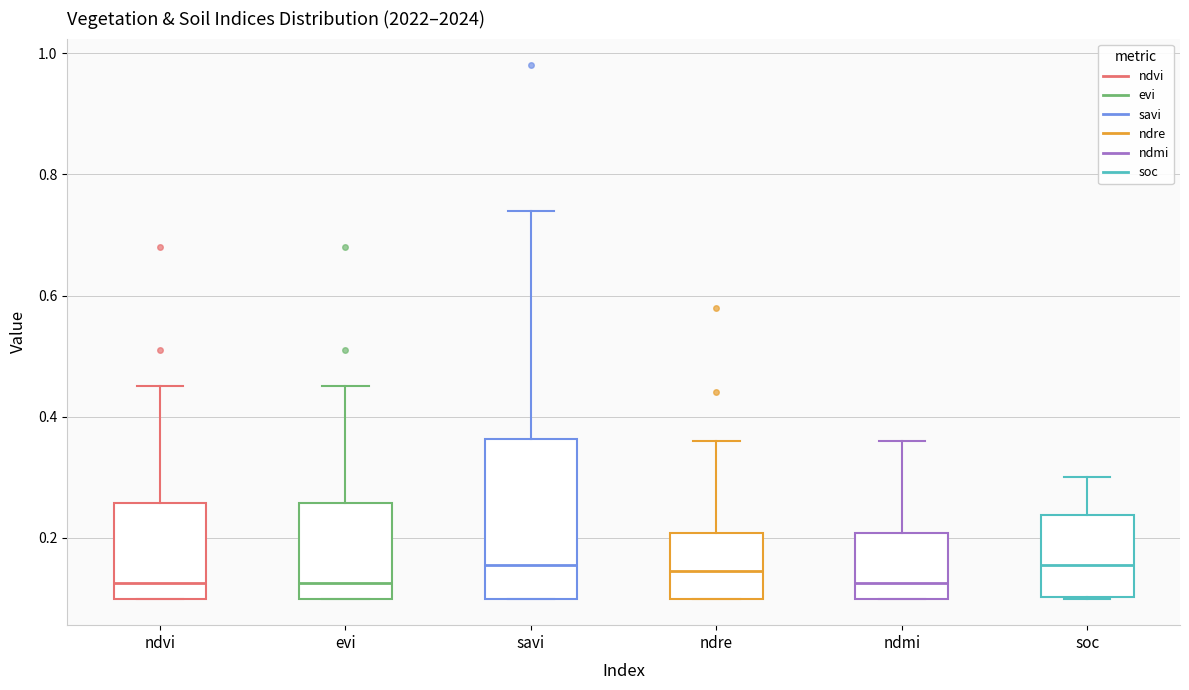

Reading left to right, read every box against the y-axis: the position of its median line, the range the box covers, and the ends of its whiskers. The values are not printed on the chart, so give them approximately, as read against the axis.

ndvi: median 0.12, box 0.10 to 0.26, whiskers 0.10 to 0.46
evi: median 0.12, box 0.10 to 0.26, whiskers 0.10 to 0.46
savi: median 0.16, box 0.10 to 0.36, whiskers 0.10 to 0.74
ndre: median 0.14, box 0.10 to 0.20, whiskers 0.10 to 0.36
ndmi: median 0.12, box 0.10 to 0.20, whiskers 0.10 to 0.36
soc: median 0.16, box 0.10 to 0.24, whiskers 0.10 to 0.30